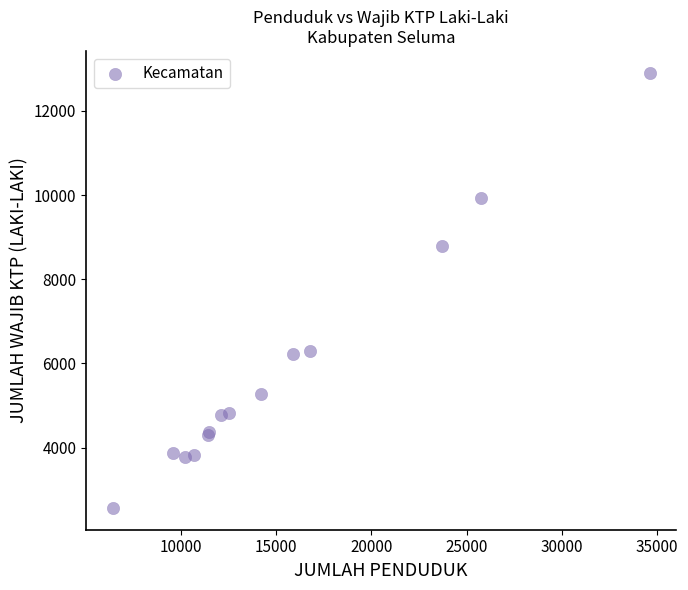

What Y value in the scatter plot is closest to 7736?

8799